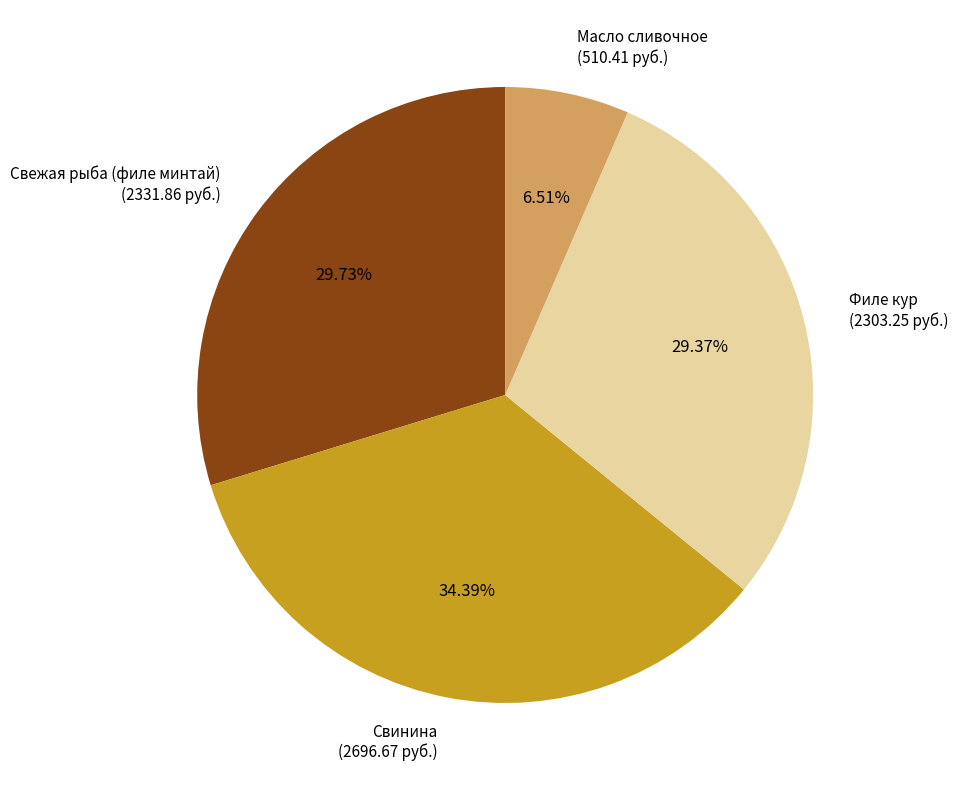

What is the largest slice in the pie chart?

Свинина